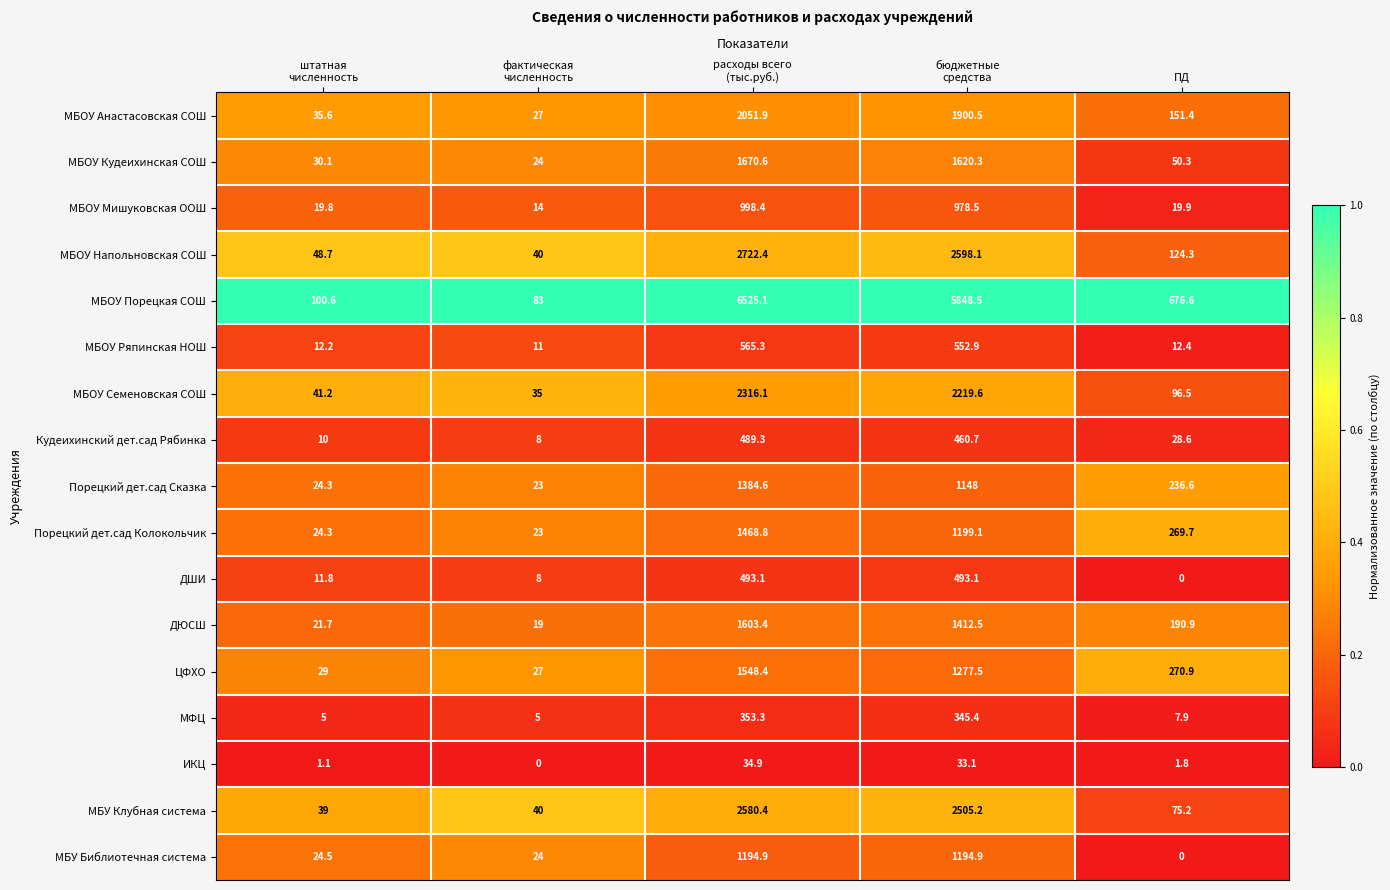

How many distinct data groups are displayed?

17